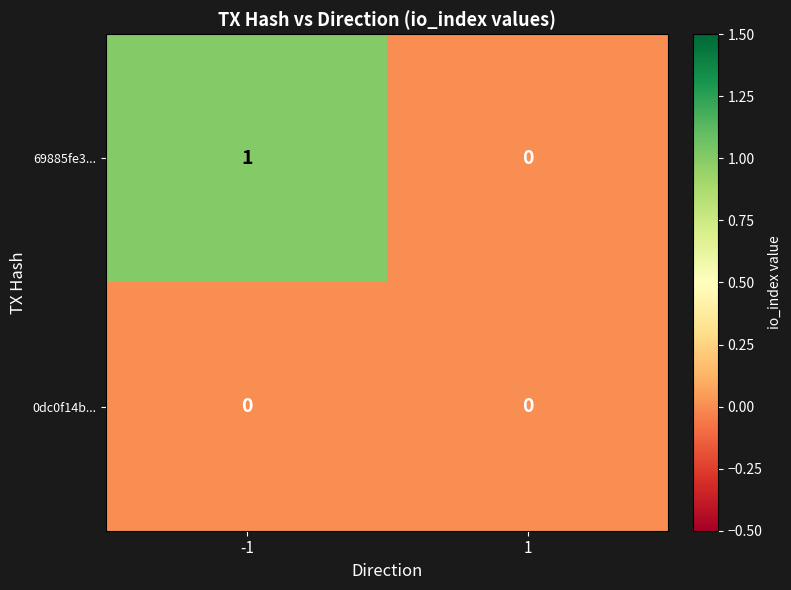

Which series has the largest range (max minus min)?

69885fe3...